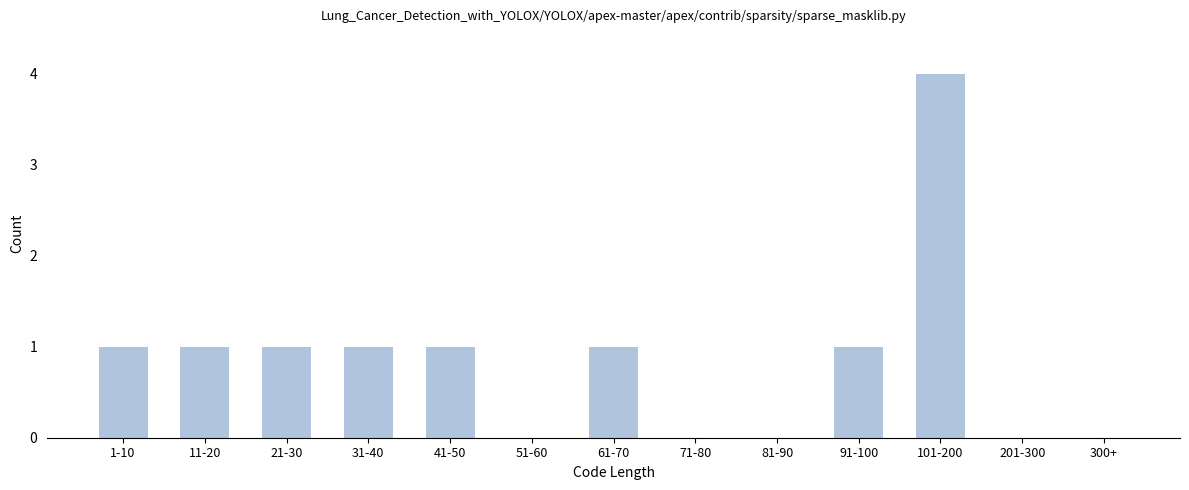

Reading right to left, transcribe all the data shown in this chart.

300+=0	201-300=0	101-200=4	91-100=1	81-90=0	71-80=0	61-70=1	51-60=0	41-50=1	31-40=1	21-30=1	11-20=1	1-10=1